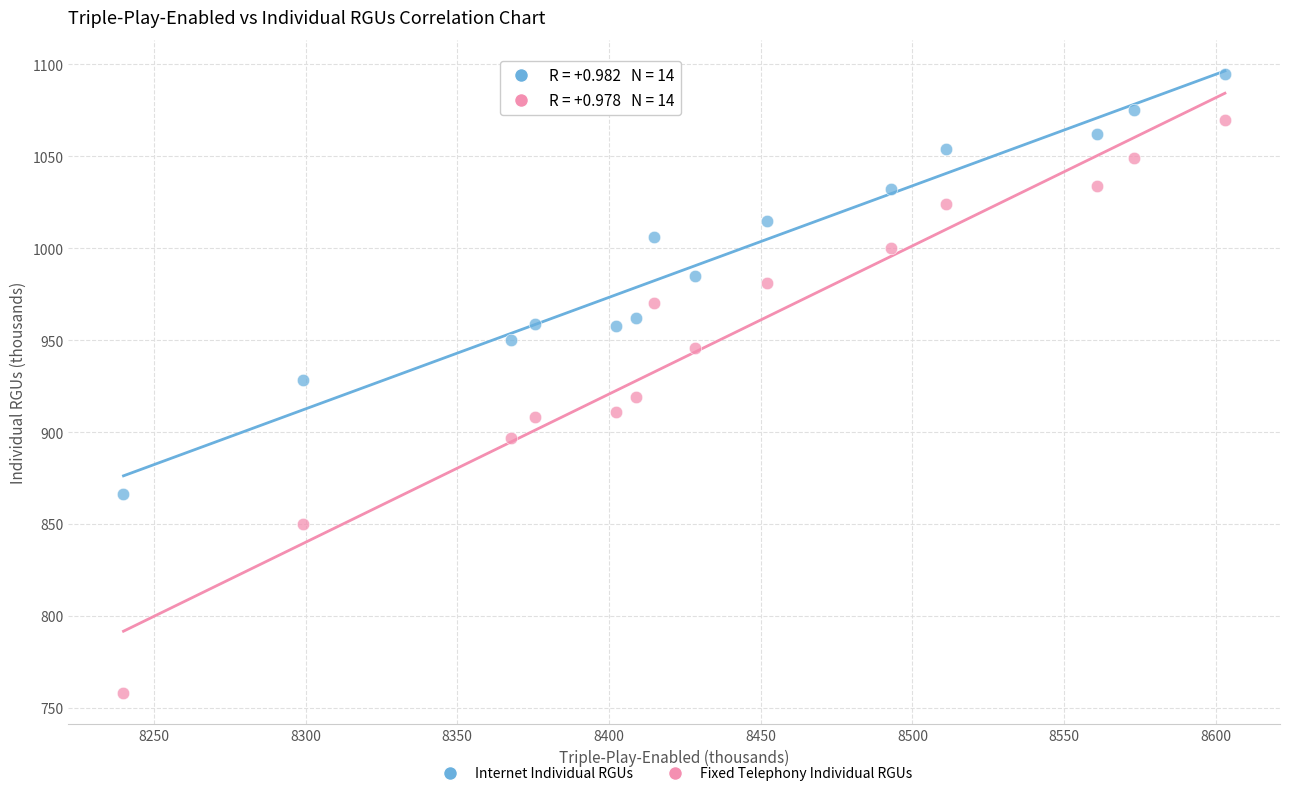

Which series has the largest Y range (max minus min)?

Fixed Telephony Individual RGUs